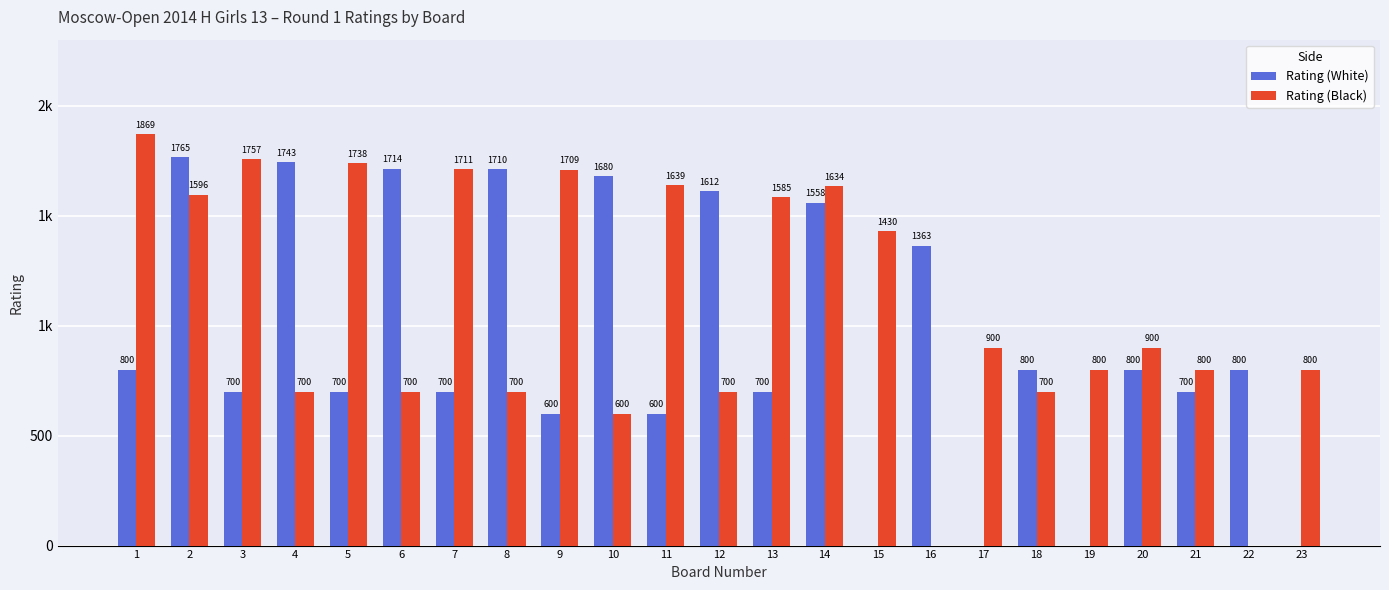

What is the difference between the maximum and minimum values in the Rating (White) series?

1765